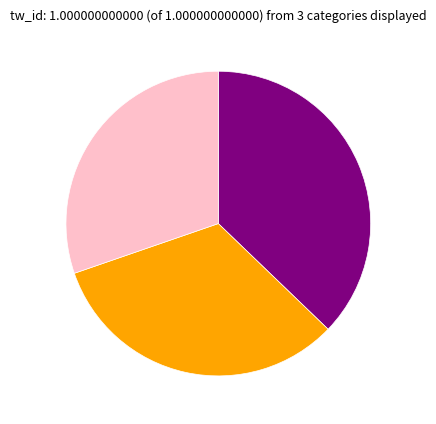

Is there a majority slice in this chart?

No